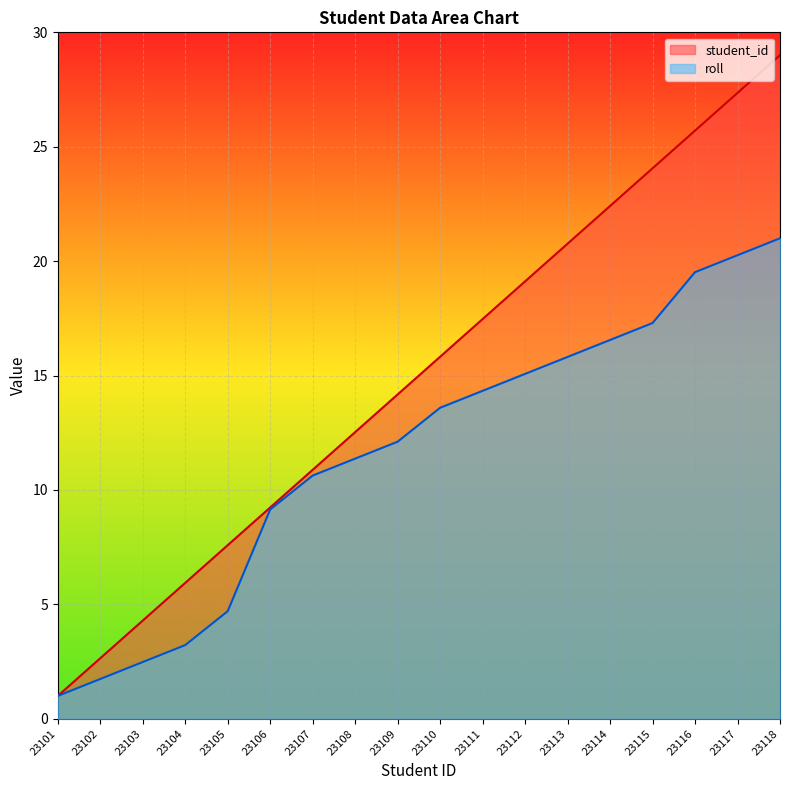

Rank the series by their average value, from highest to lowest.

student_id, roll